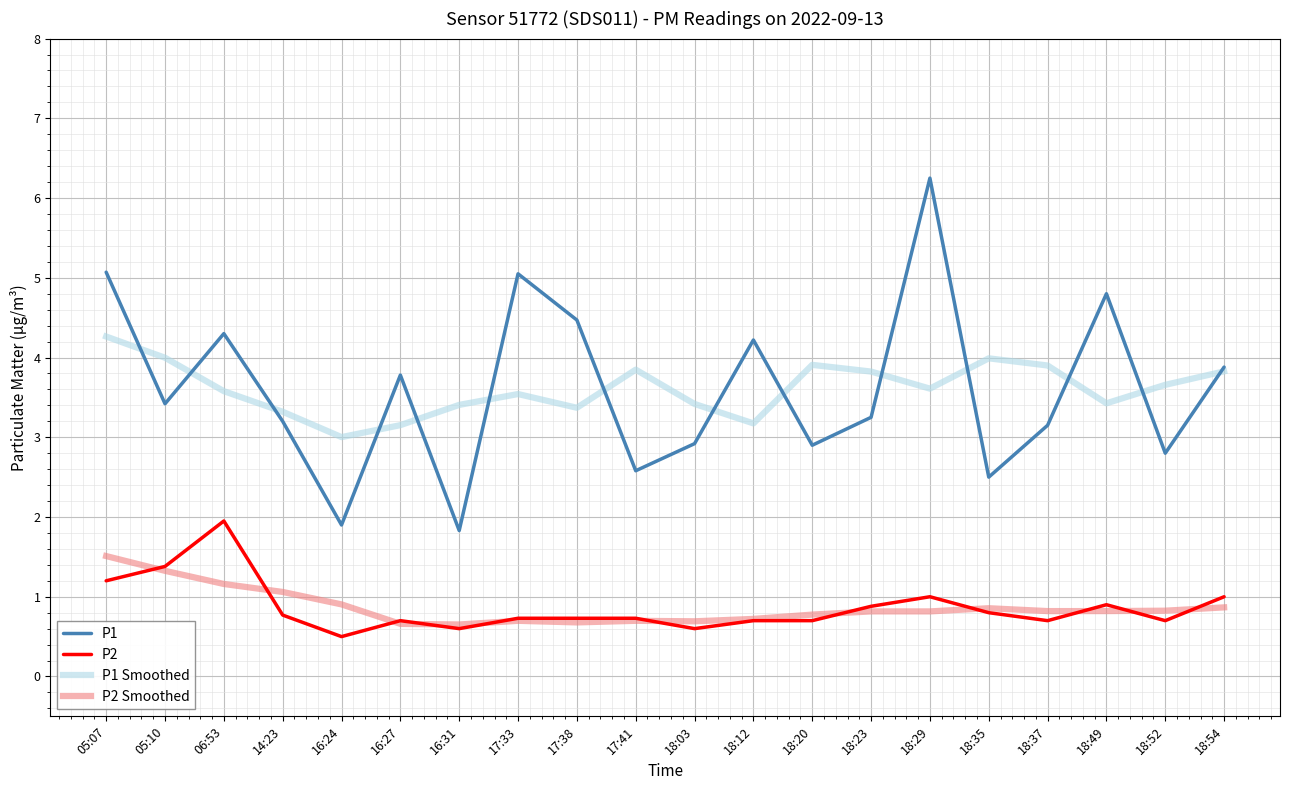

What is the maximum value for P1 Smoothed?

4.3